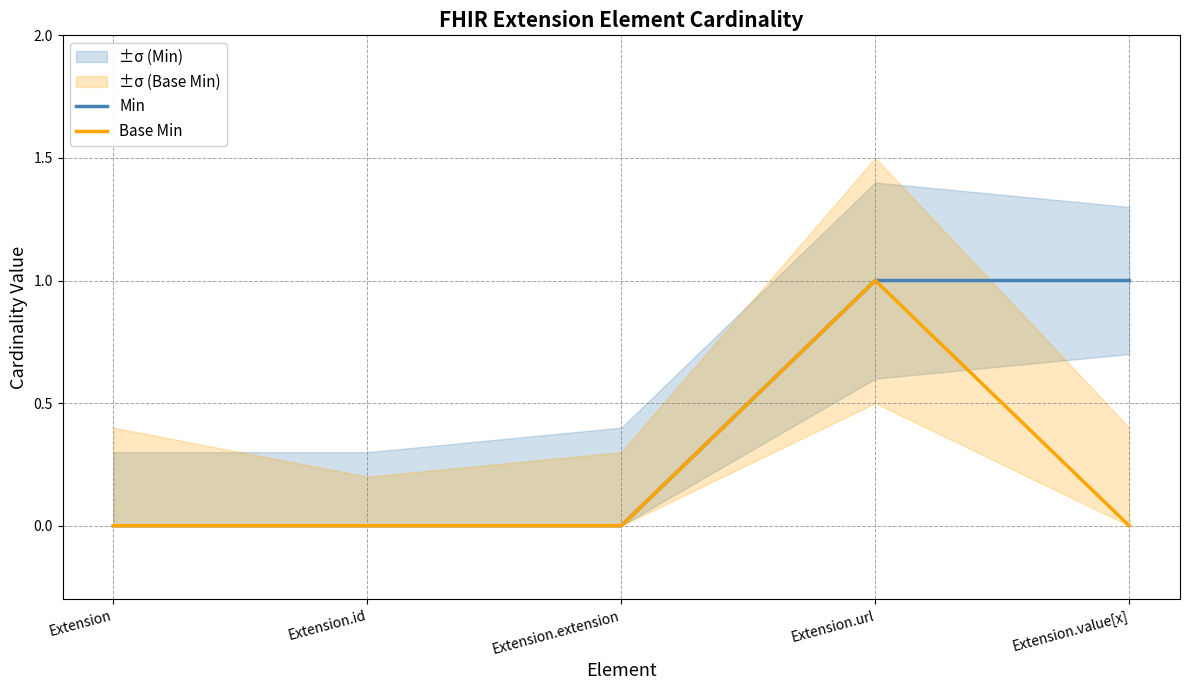

At how many categories does at least one series exceed 0?

2